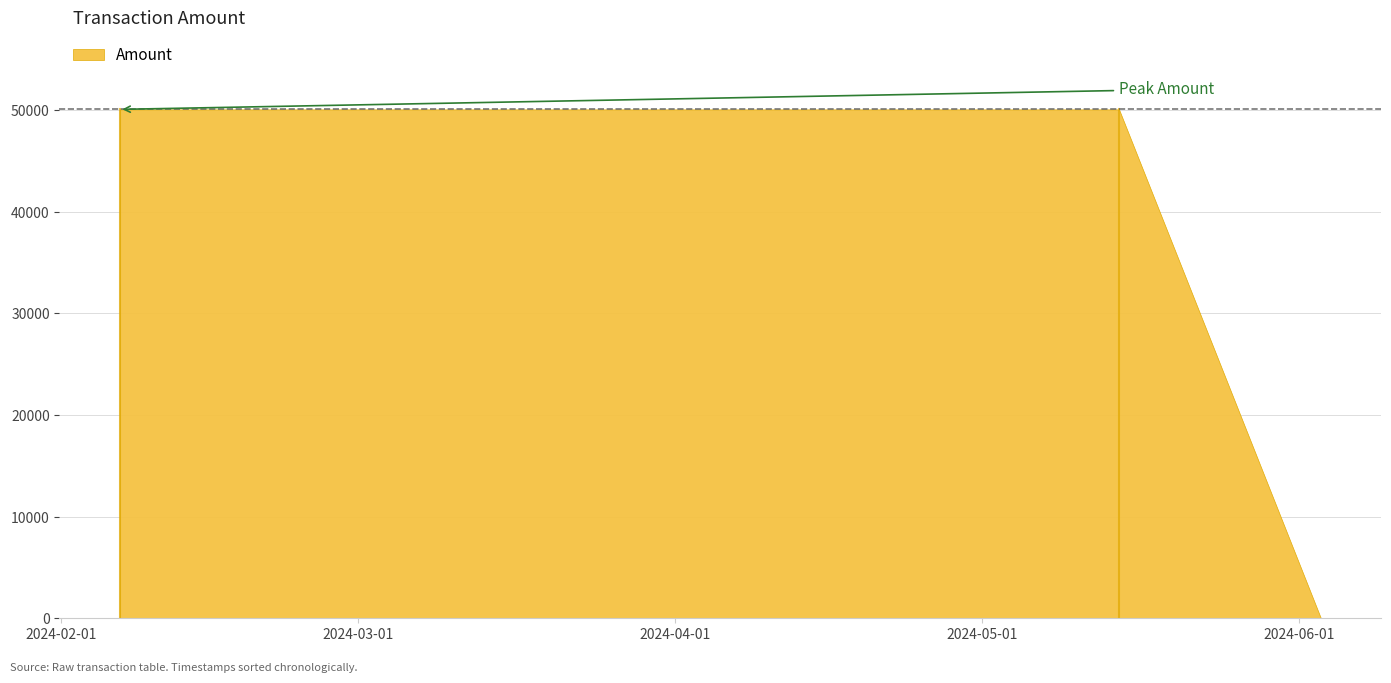

True or false: the data shows 50078.1 at 2024-05-14 10:19:25.

True